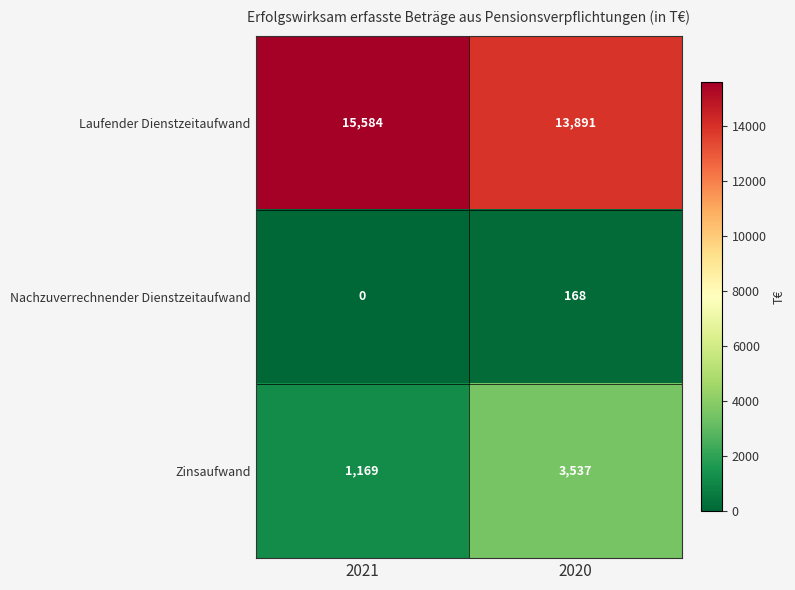

What is the spread (max minus min) of values at 2020?

13723